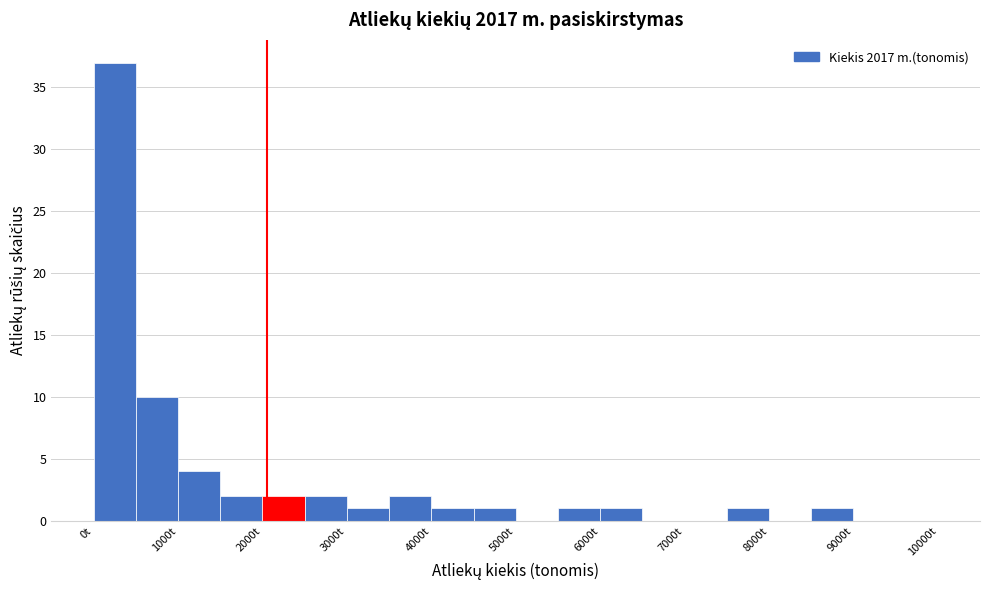

Which range on the x-axis has the tallest bar?

0 to 500